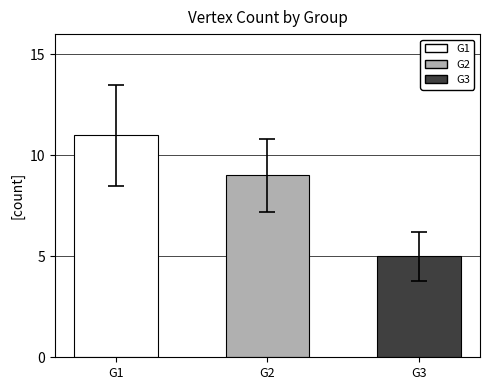

What is the value of the 3rd bar from the left?

5